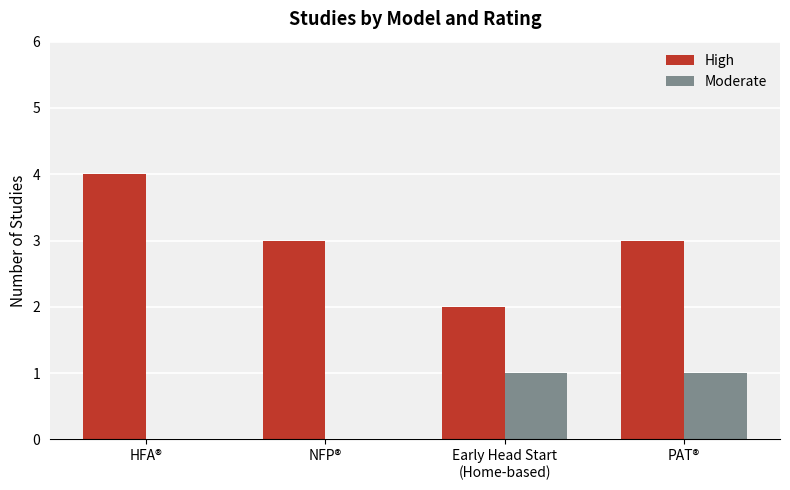

True or false: High has a value of 4 at HFA®.

True